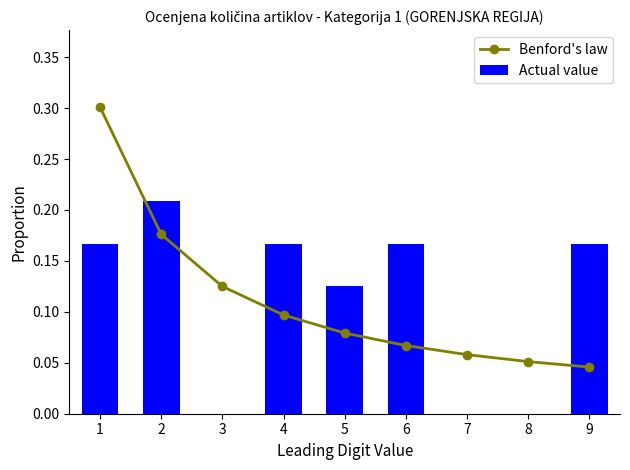

Where is Benford's law nearest to the value 0?

9